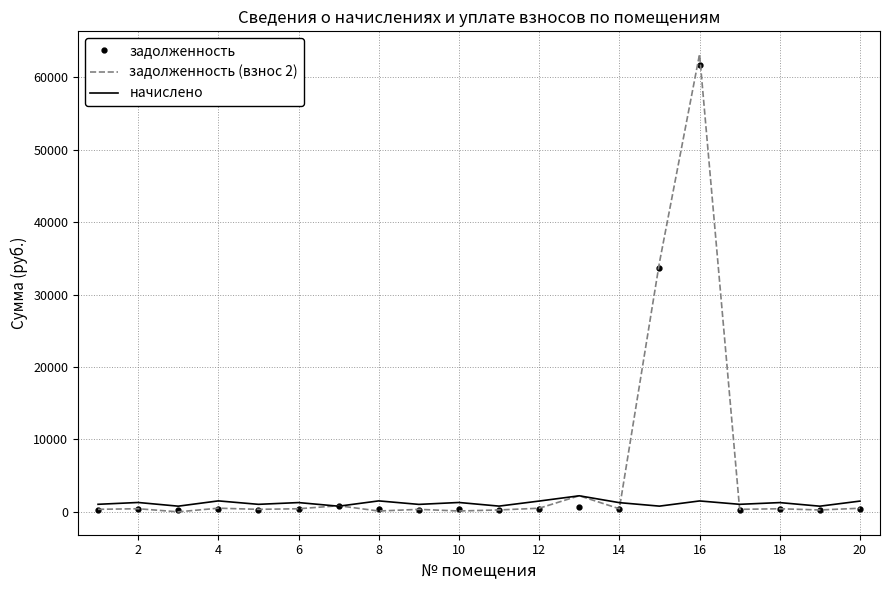

Which series has the largest range (max minus min)?

задолженность (взнос 2)